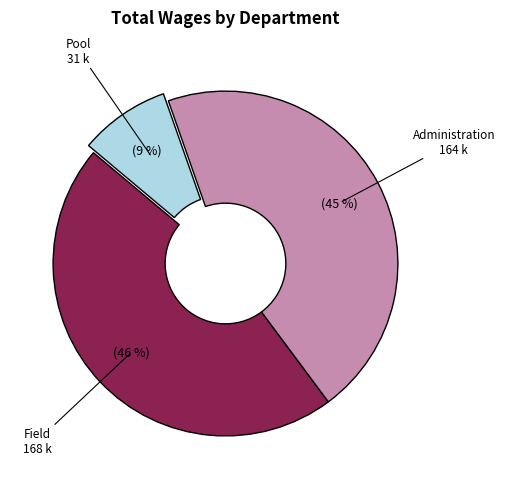

Does any single category account for the majority?

No